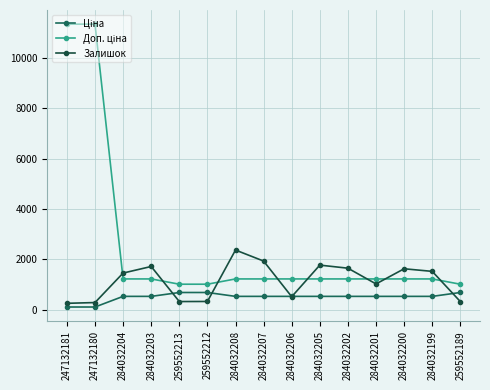

Is this an area chart (filled region under the line)?

No